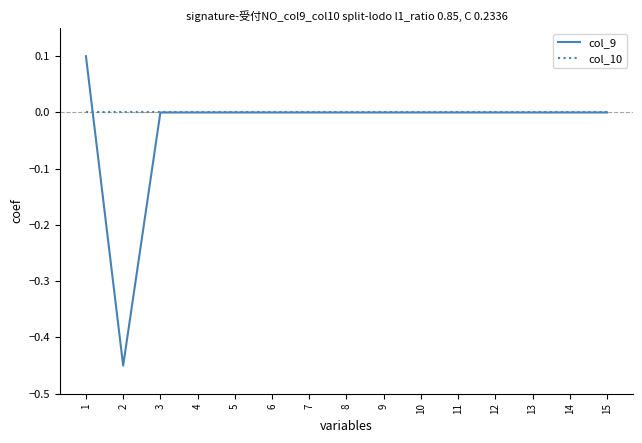

Which series has the widest spread of values?

col_9